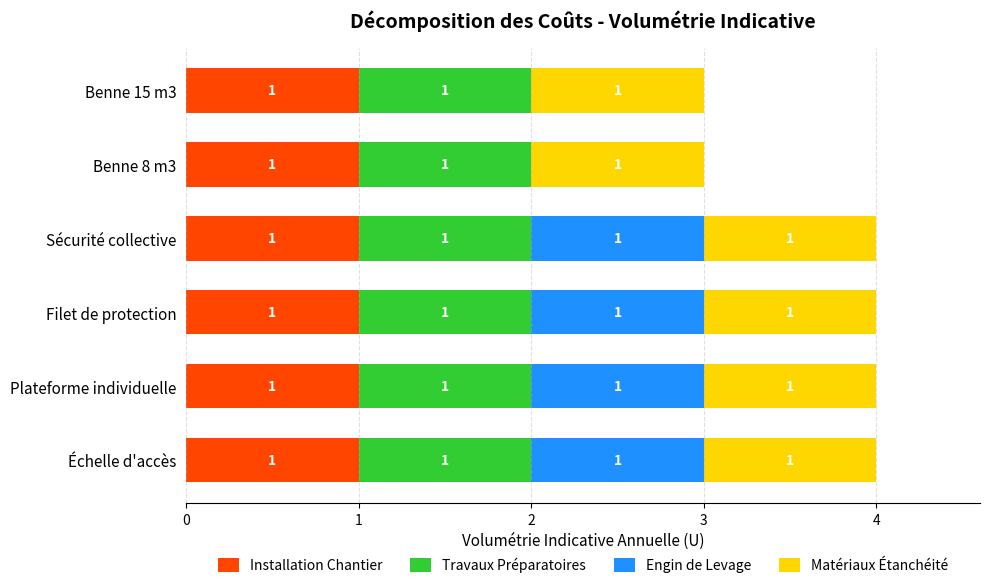

What is the total value across all series at Filet de protection?

4